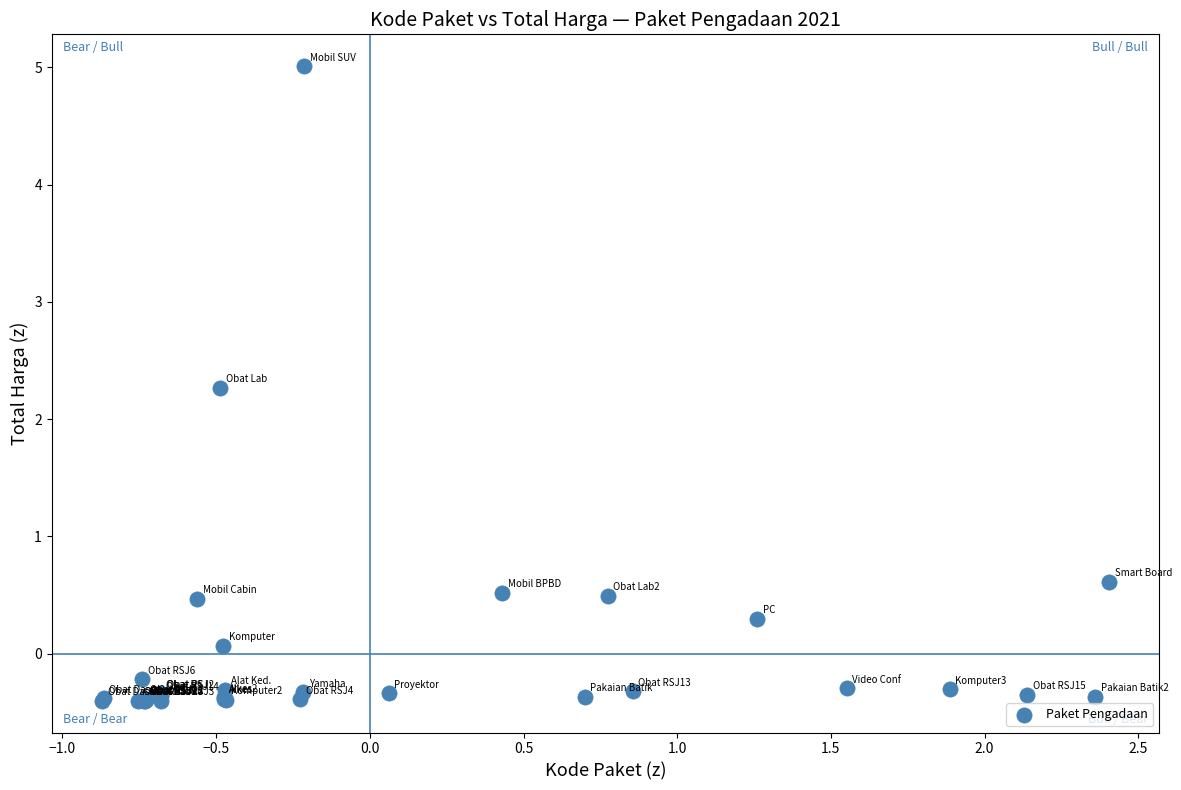

What Y value in the scatter plot is closest to 2?

2.3